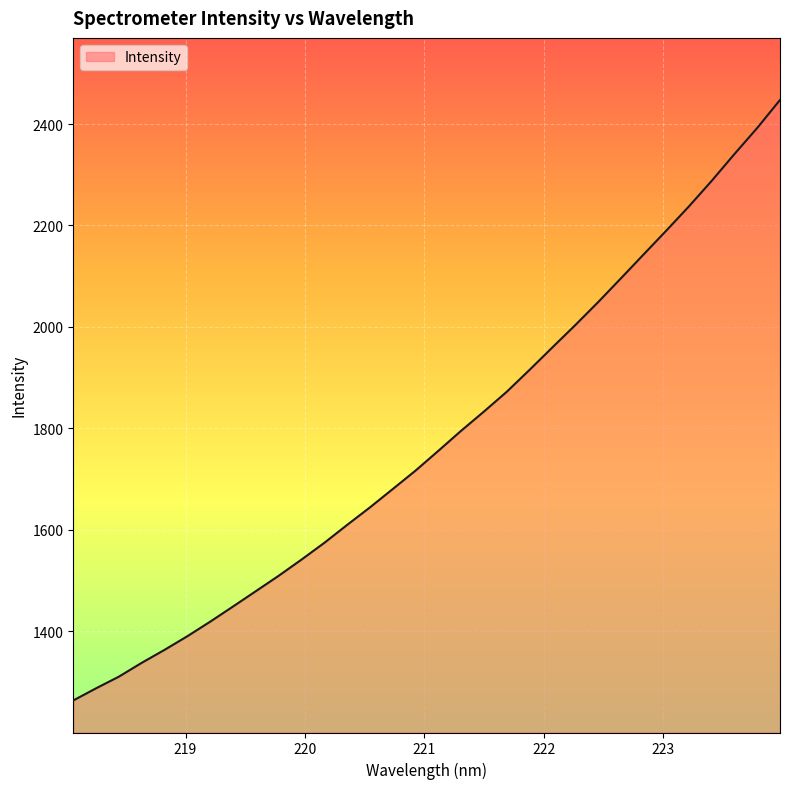

What is the greatest value displayed?

2447.4